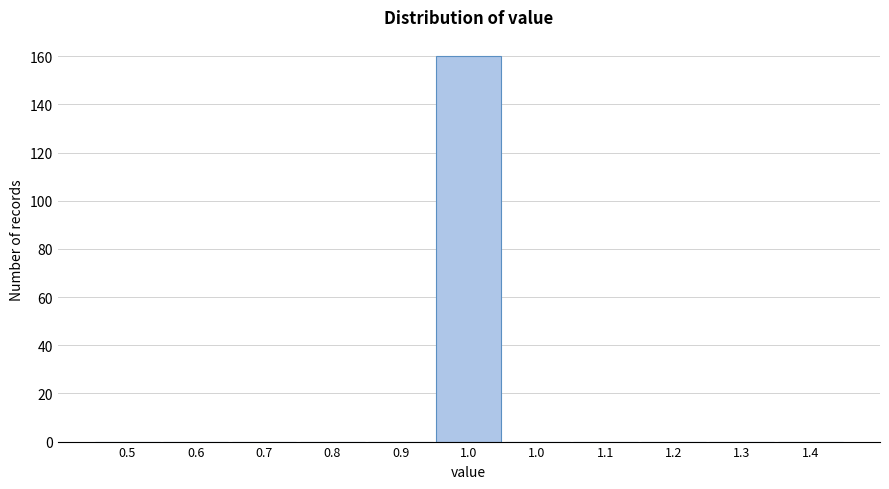

Count the number of categories in the chart.

11